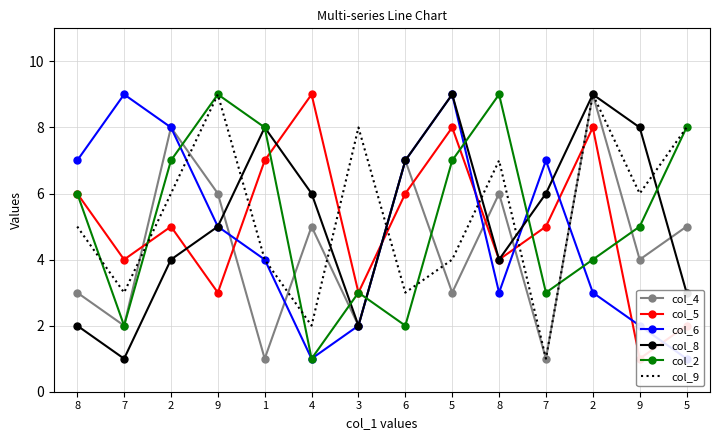

What is the maximum value for col_2?

9